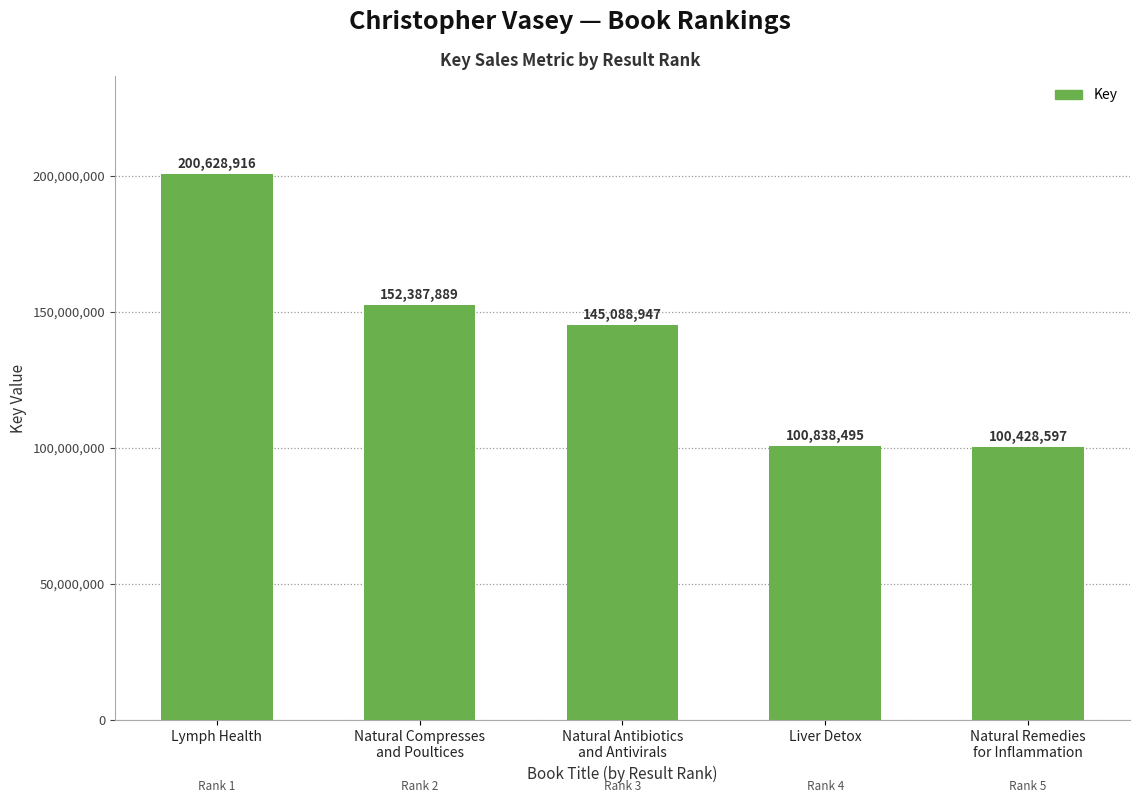

List the labels in order of value, smallest first.

Natural Remedies
for Inflammation, Liver Detox, Natural Antibiotics
and Antivirals, Natural Compresses
and Poultices, Lymph Health